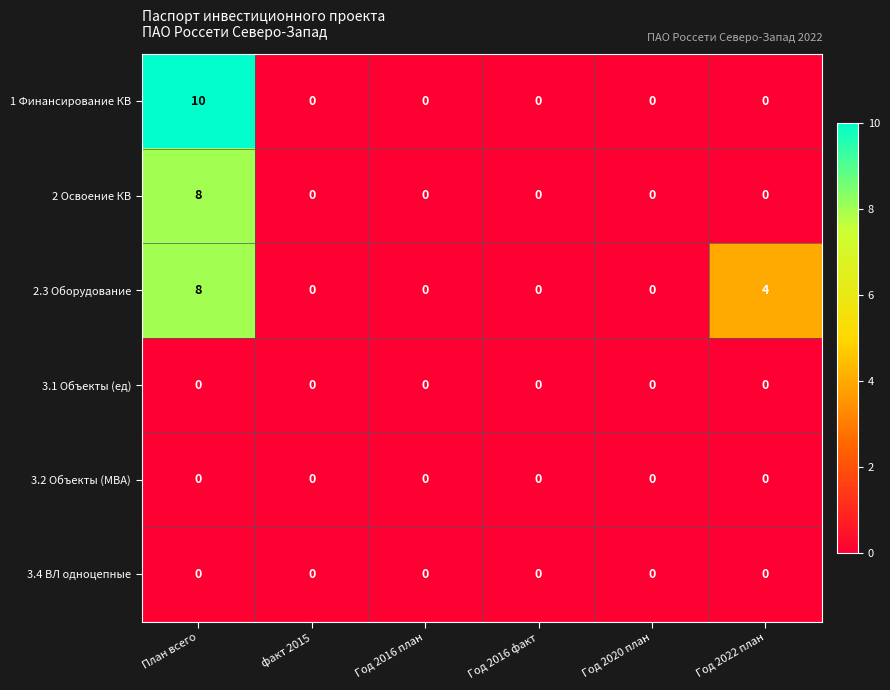

How many series are shown in this chart?

6